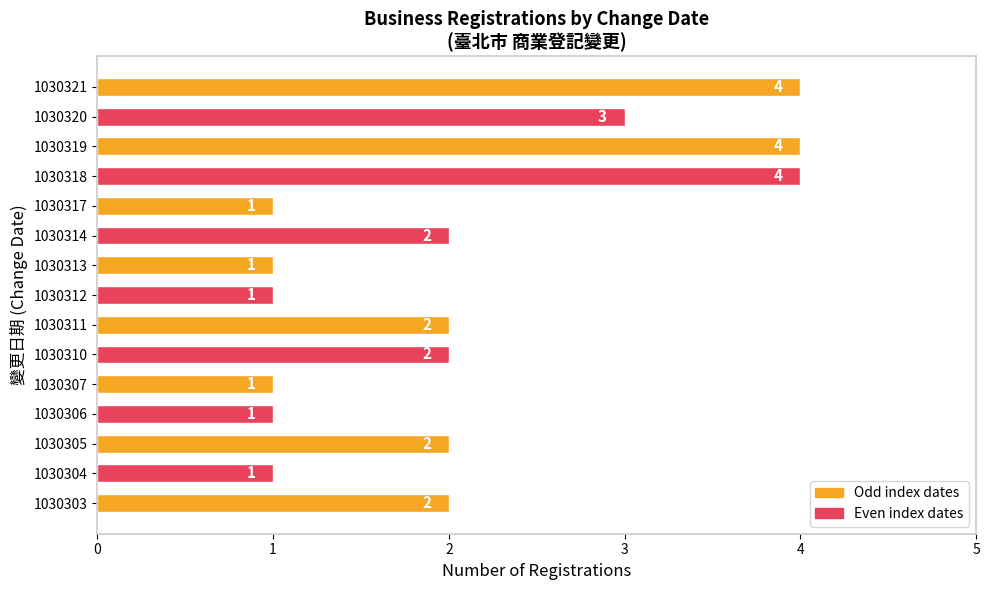

Is it true that the value at 1030311 is 3?

False